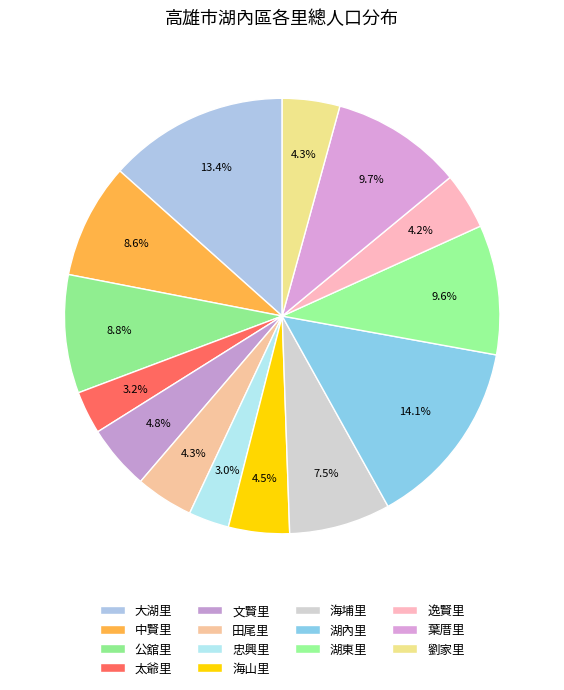

The 大湖里 slice represents 8% of the pie. True or false?

False